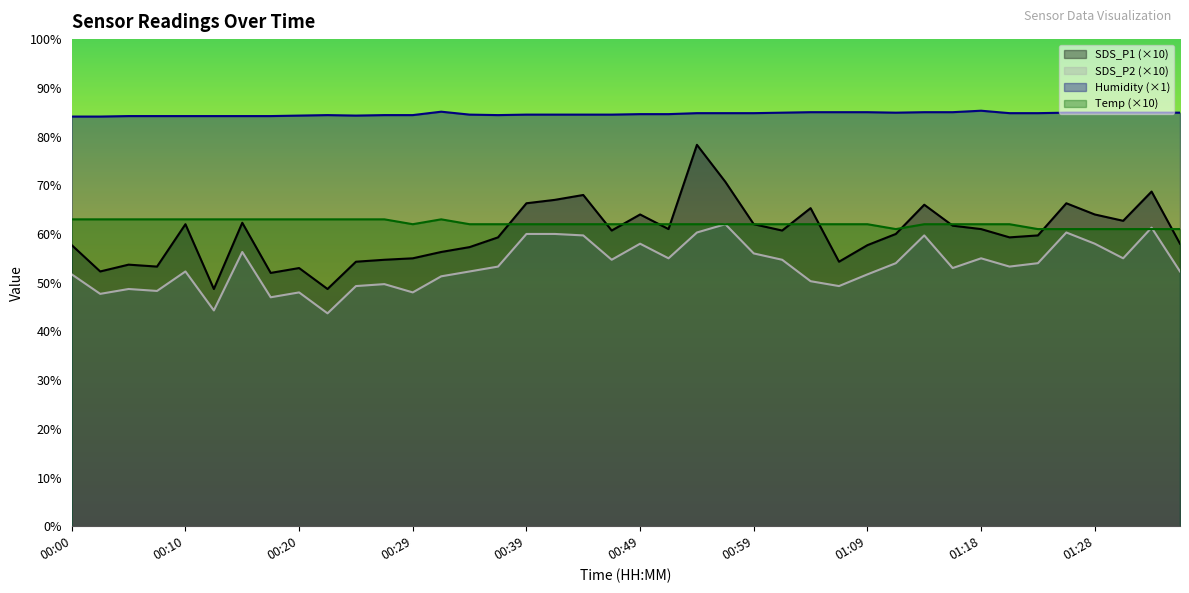

The SDS_P1 series shows 78.3 at 00:54. True or false?

True